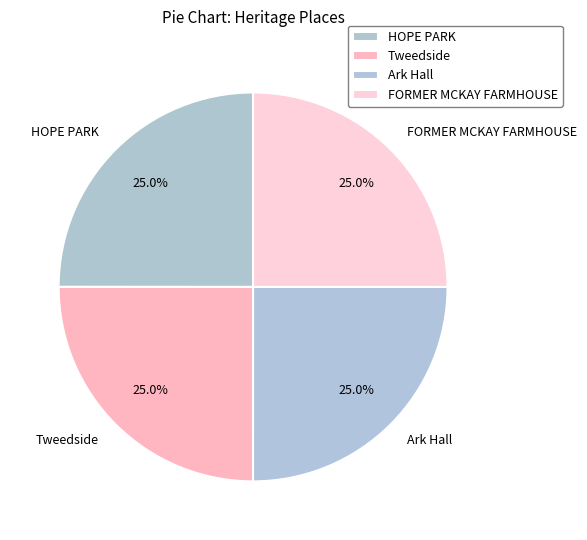

Does HOPE PARK account for over 50% of the chart?

No